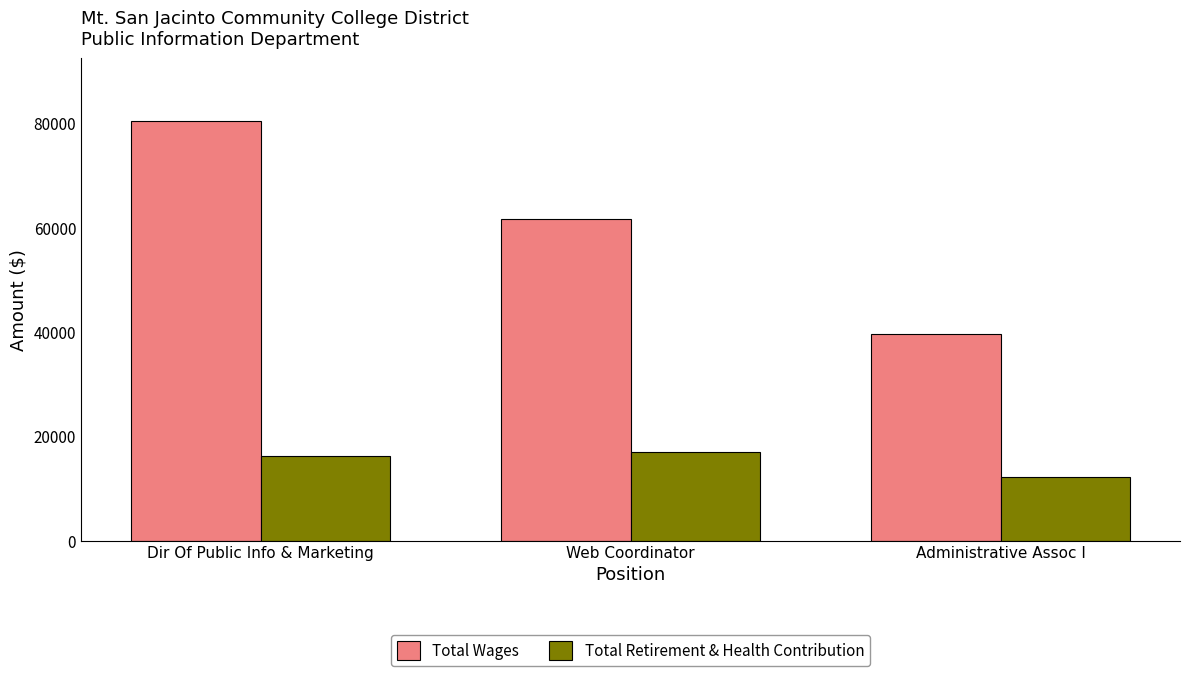

Is it true that Total Retirement & Health Contribution equals 11584 at Web Coordinator?

False